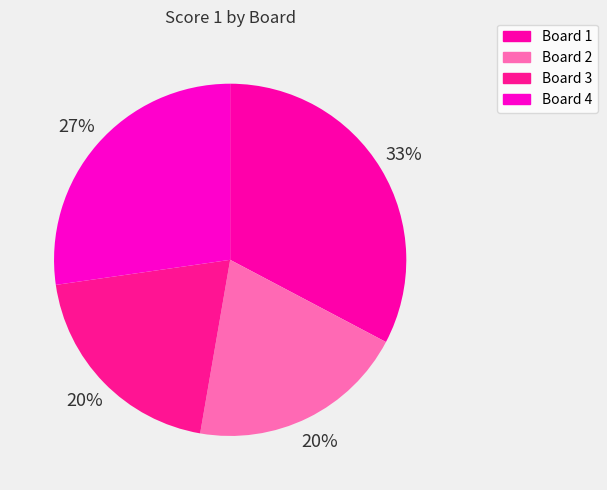

Count the number of slices in the pie.

4